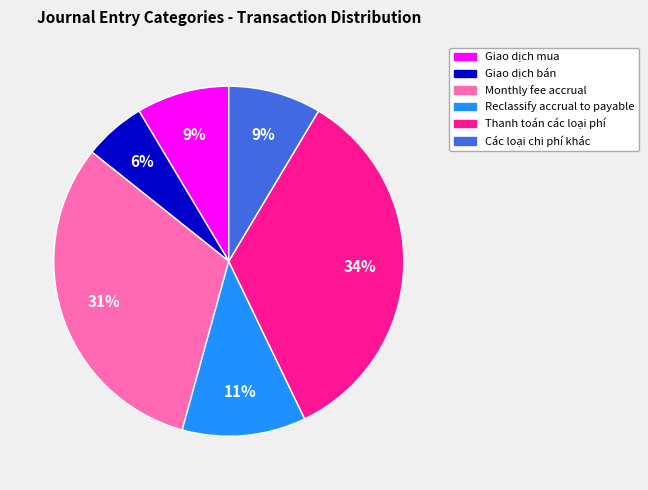

Is it true that Giao dịch bán is 19% of the pie?

False